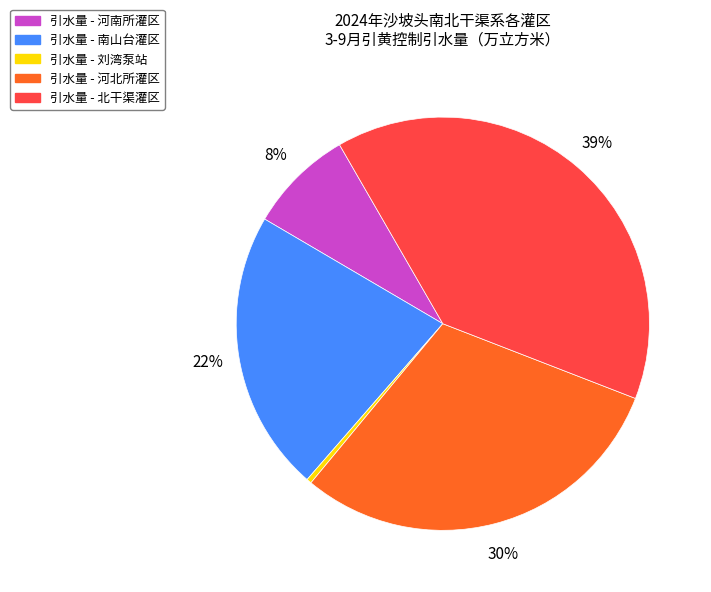

Is there any slice that represents more than half of the pie?

No